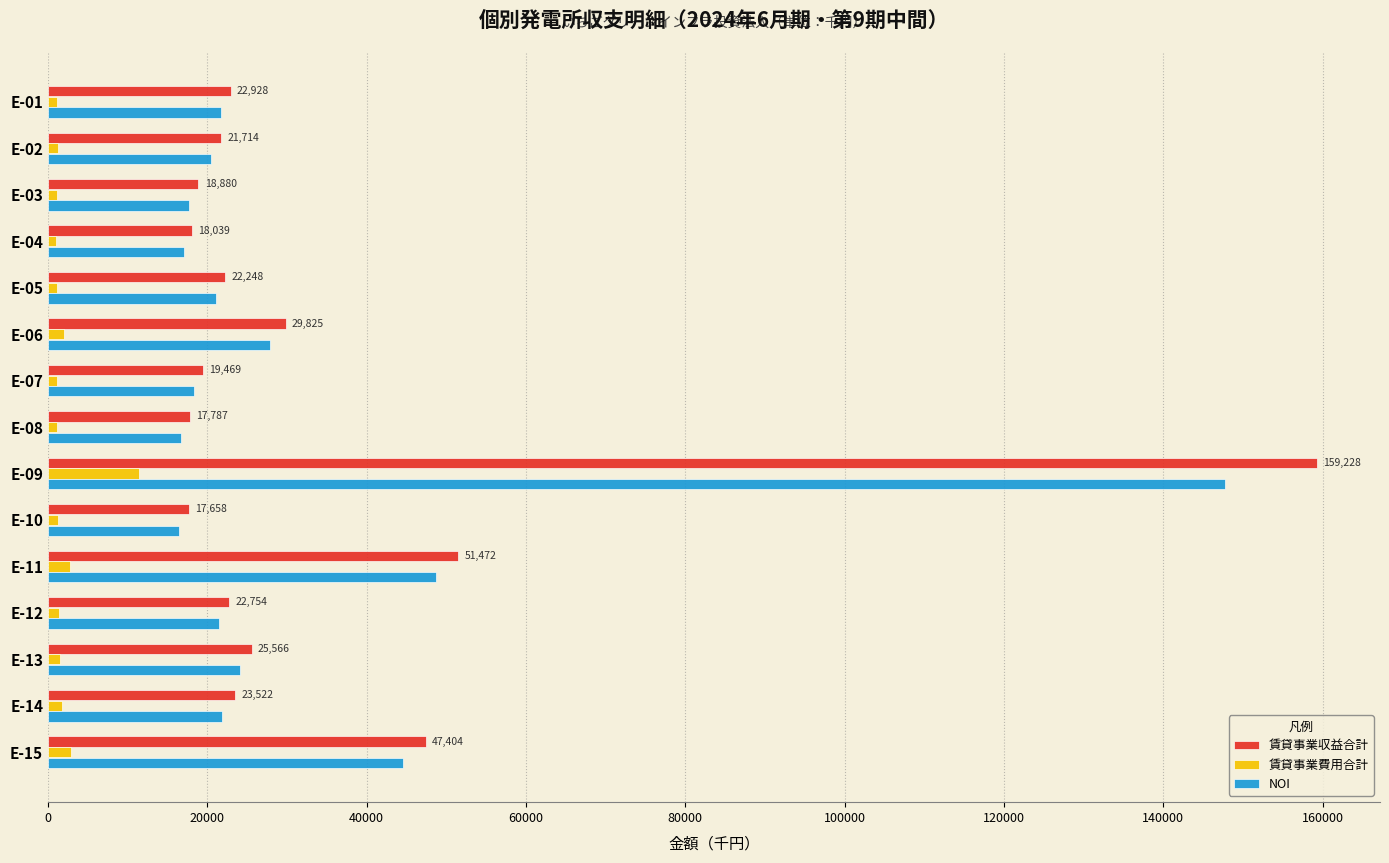

Which series has the widest spread of values?

賃貸事業収益合計